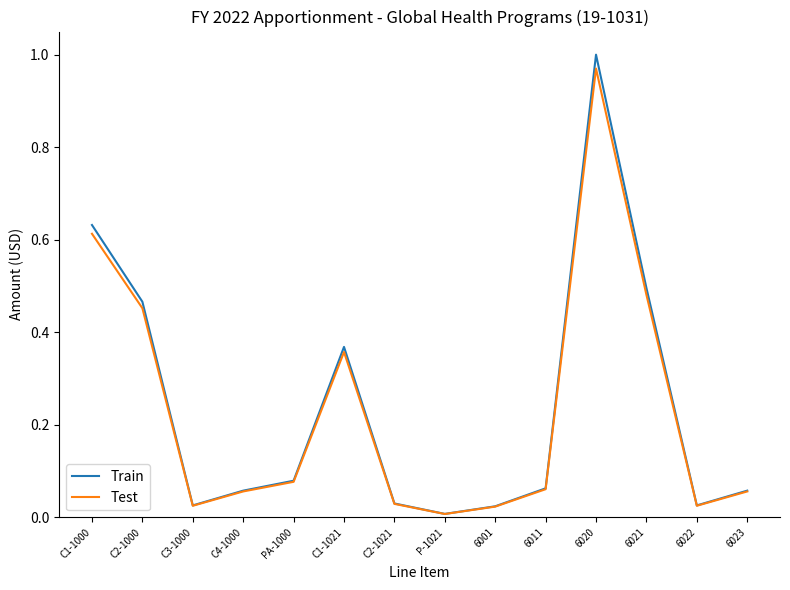

Between C4-1000 and P-1021, which series saw the biggest shift?

Train